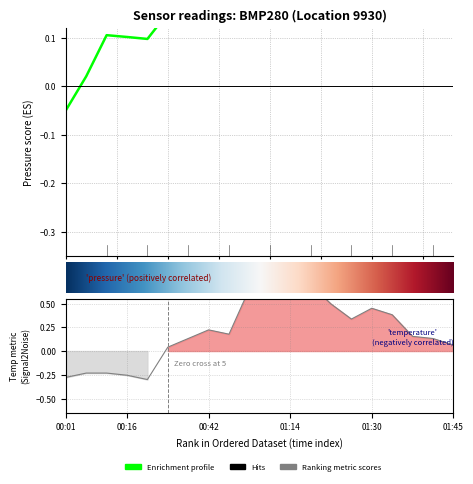

What is the average value of the temperature series?

0.2